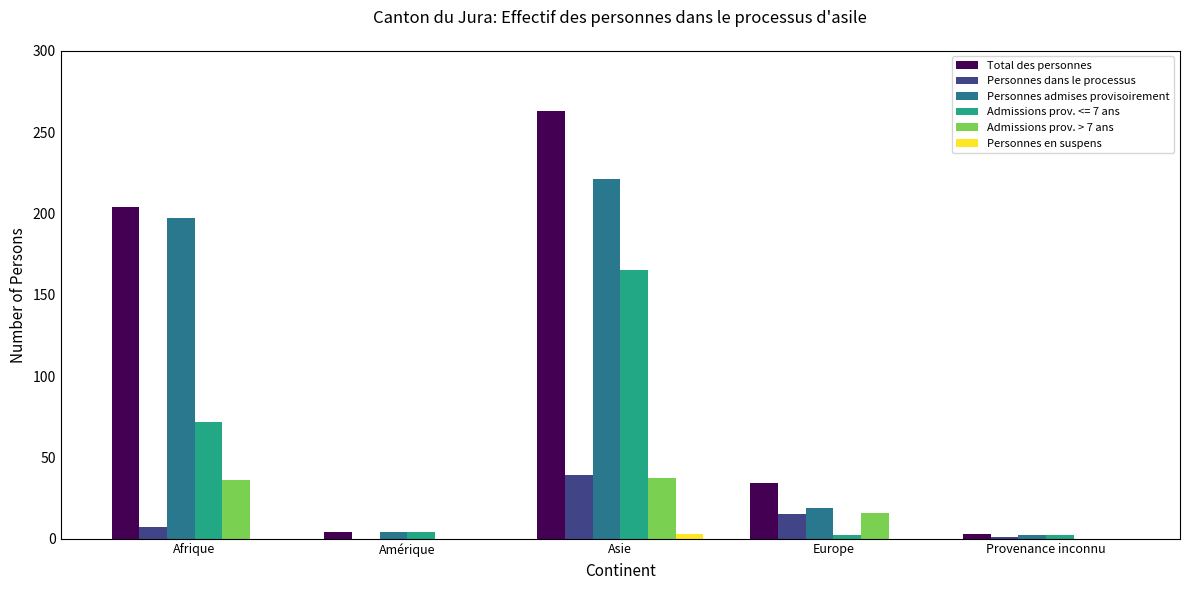

Which series has the largest total across all categories?

Total des personnes